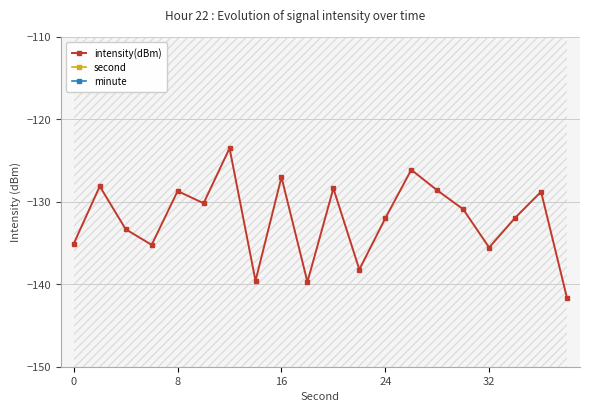

What are all the series names shown in the legend?

intensity(dBm), second, minute